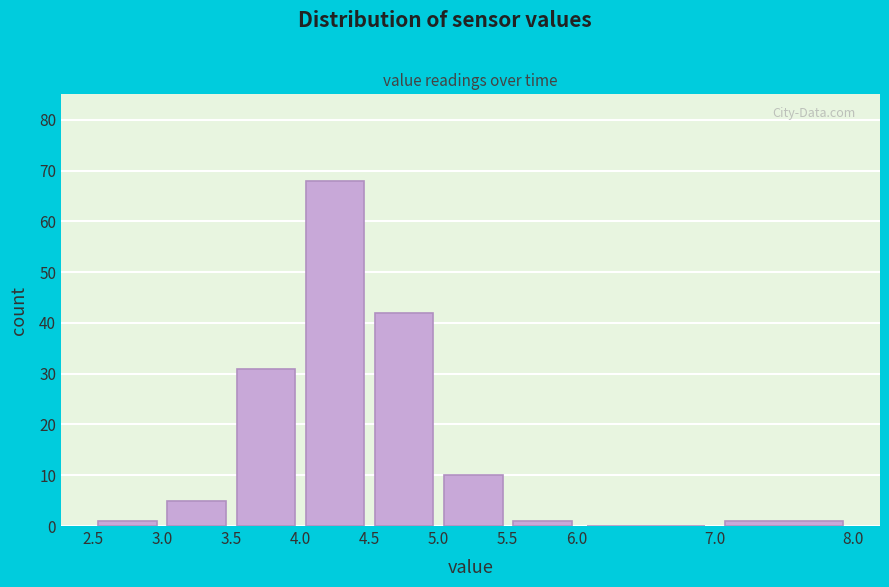

Reading left to right, list every bar in this chart as the range it spans on the x-axis followed by its height. The values are not printed on the chart, so give them approximately, as read against the axis.

2.5 to 3.0: 1
3.0 to 3.5: 5
3.5 to 4.0: 31
4.0 to 4.5: 68
4.5 to 5.0: 42
5.0 to 5.5: 10
5.5 to 6.0: 1
6.0 to 7.0: 0
7.0 to 8.0: 1